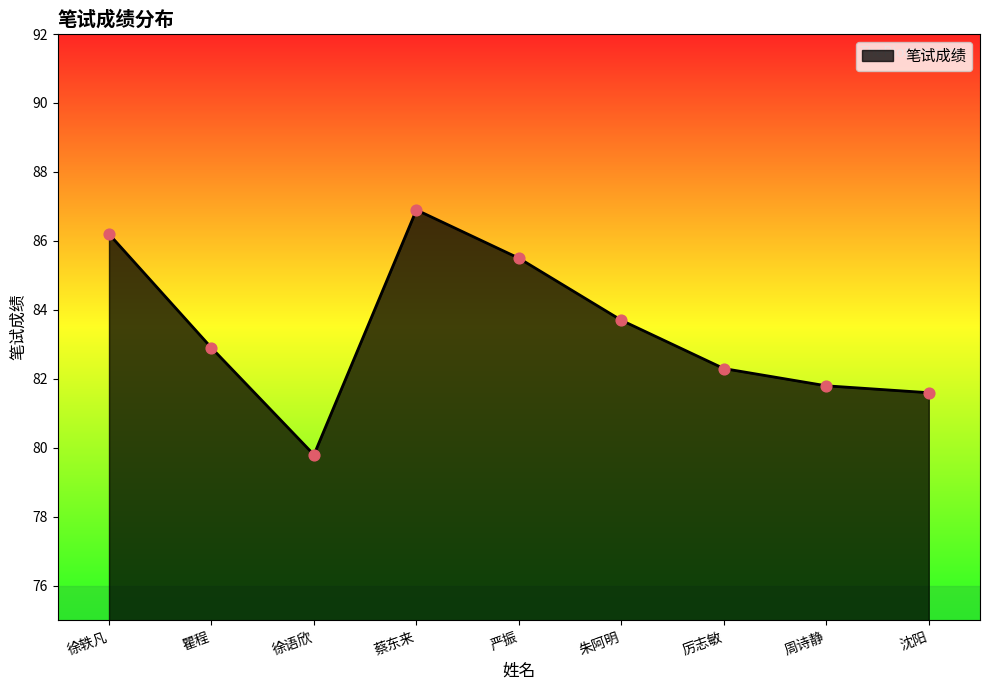

Approximately how many times larger is the value at 蔡东来 compared to 朱阿明?

1.0